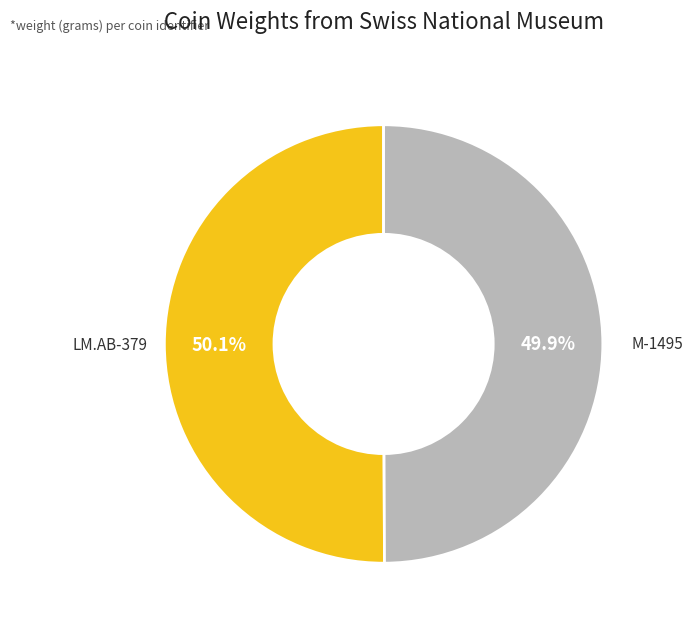

To the nearest percent, what is the average slice percentage?

50%